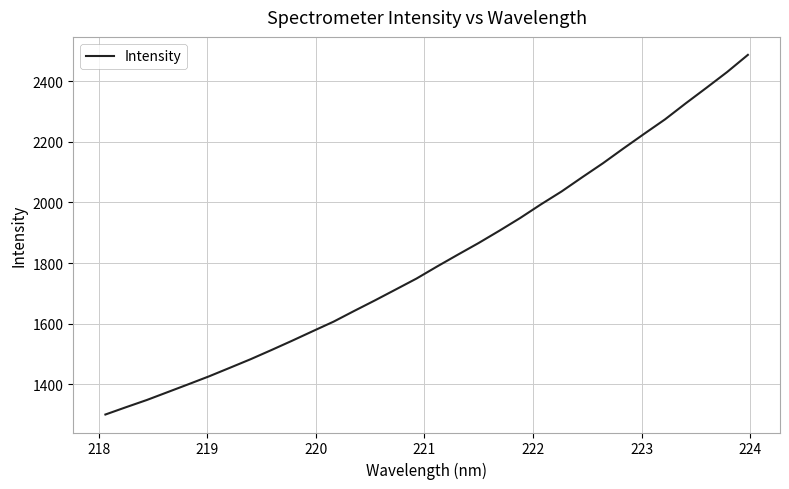

What is the minimum value shown in the chart?

1300.0